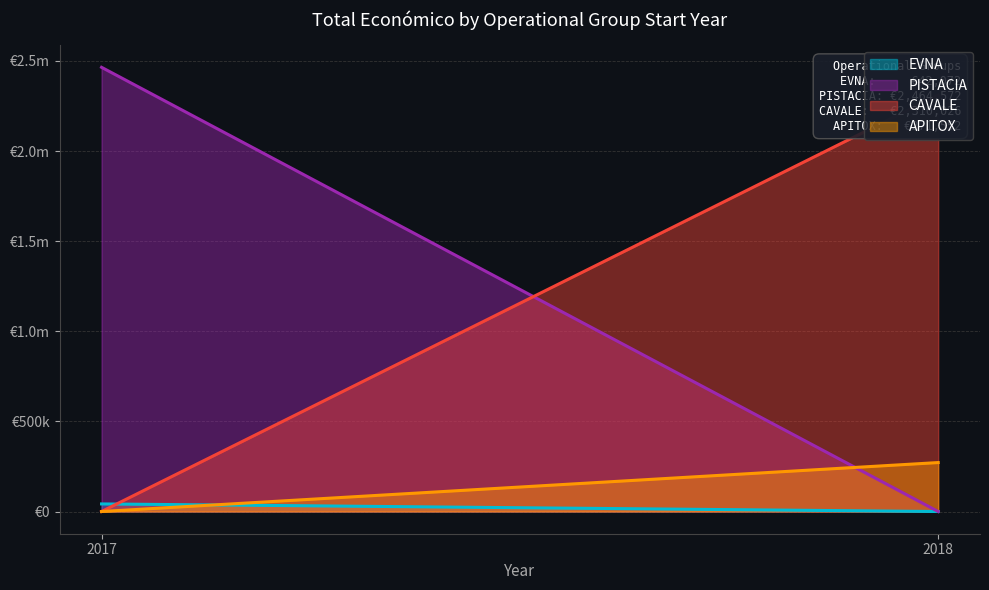

The chart shows a value of 60792 at 2017. True or false?

False